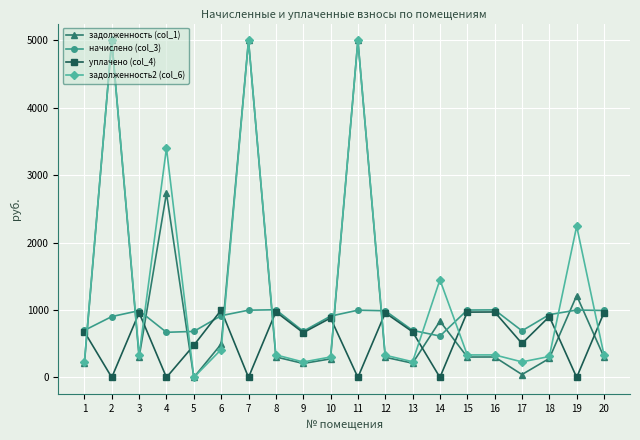

True or false: начислено (col_3) has a value of 669.4 at 4.

True